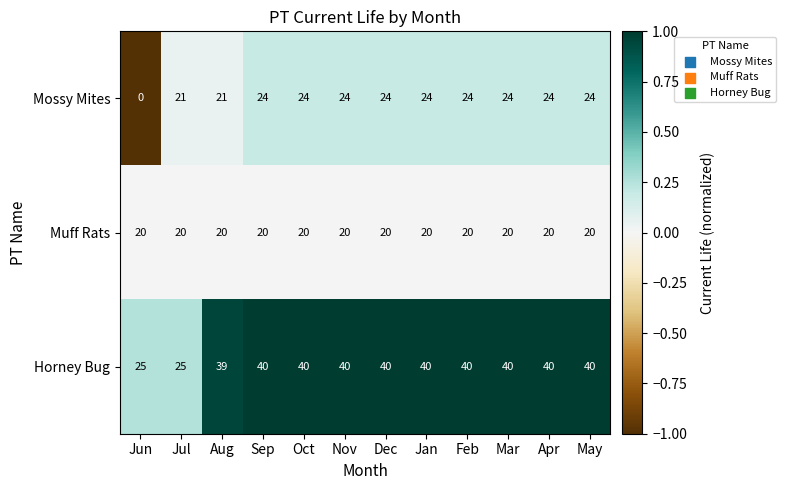

What is the greatest value displayed?

40